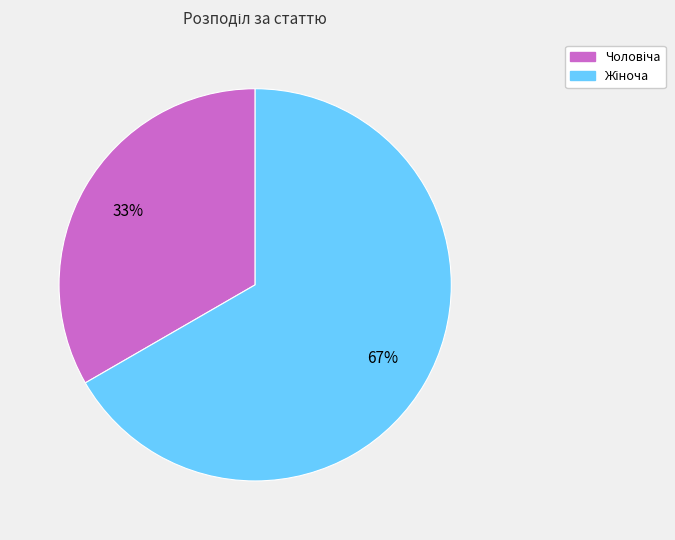

To the nearest percent, what is the average slice percentage?

50%